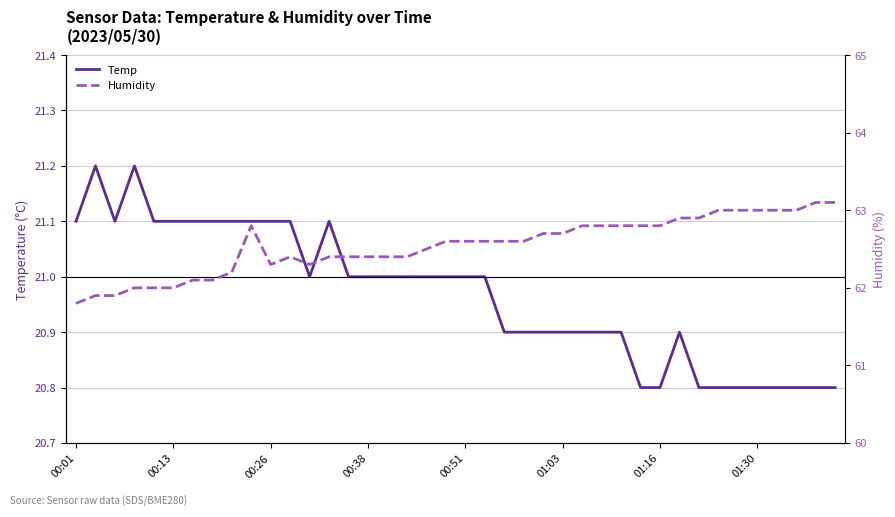

True or false: Temp has a value of 37.7 at 00:26.

False